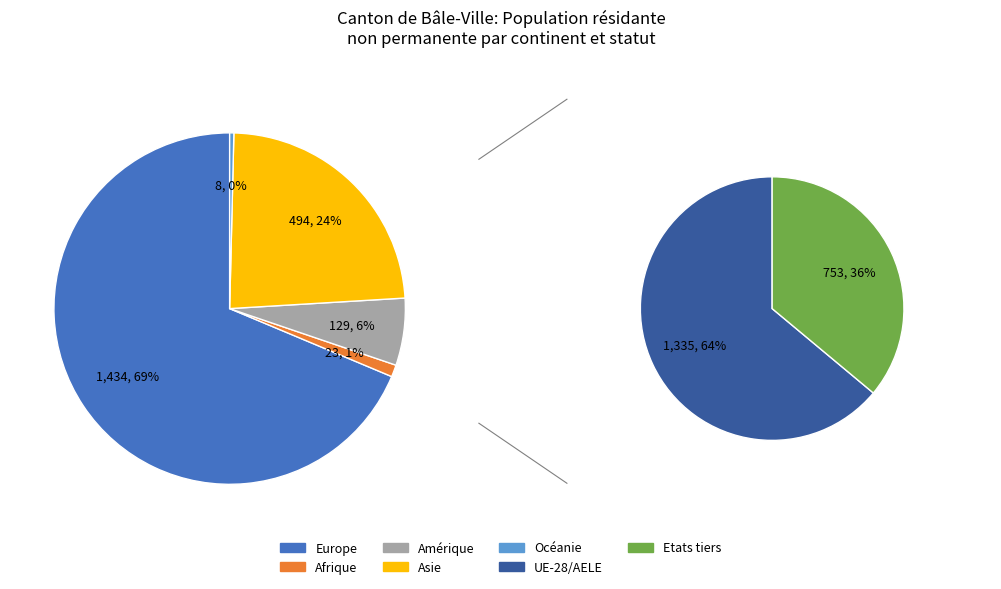

The Europe slice represents 43% of the pie. True or false?

False